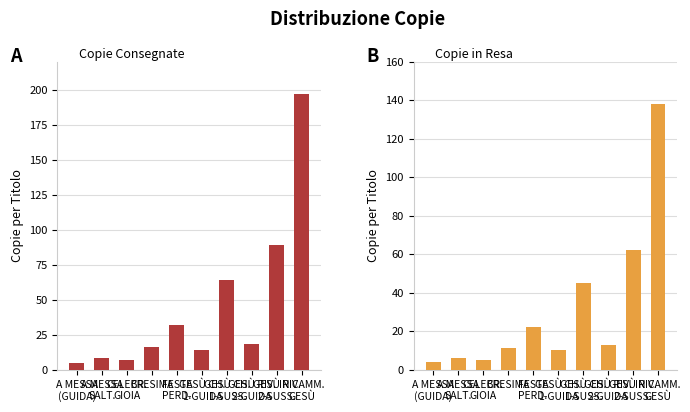

The value of COPIE CONSEGN. at GESÙ CH.
1-GUIDA is 14. True or false?

True